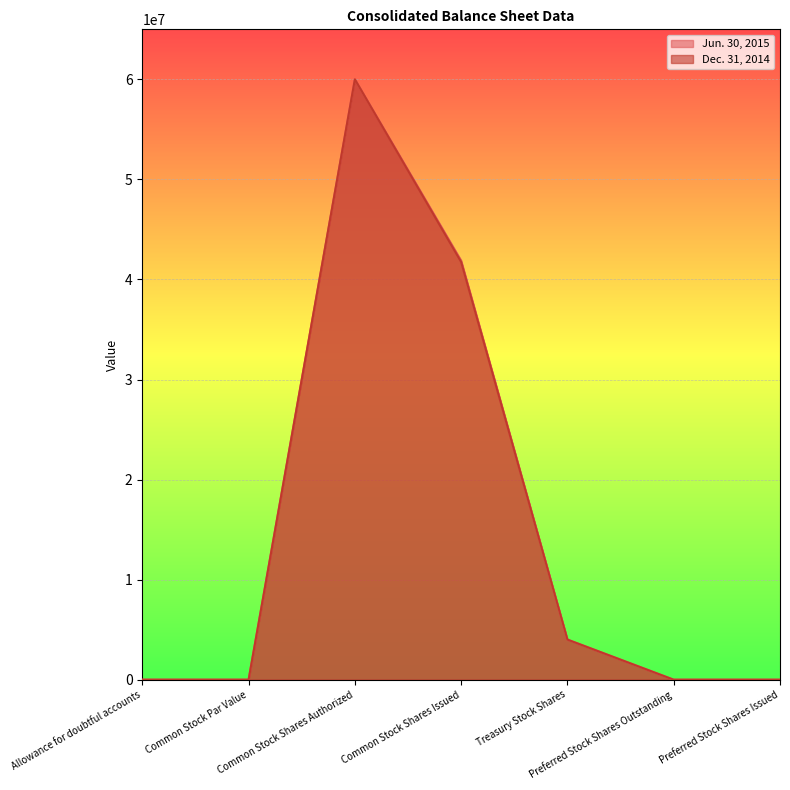

What are all the series names shown in the legend?

Jun. 30, 2015, Dec. 31, 2014